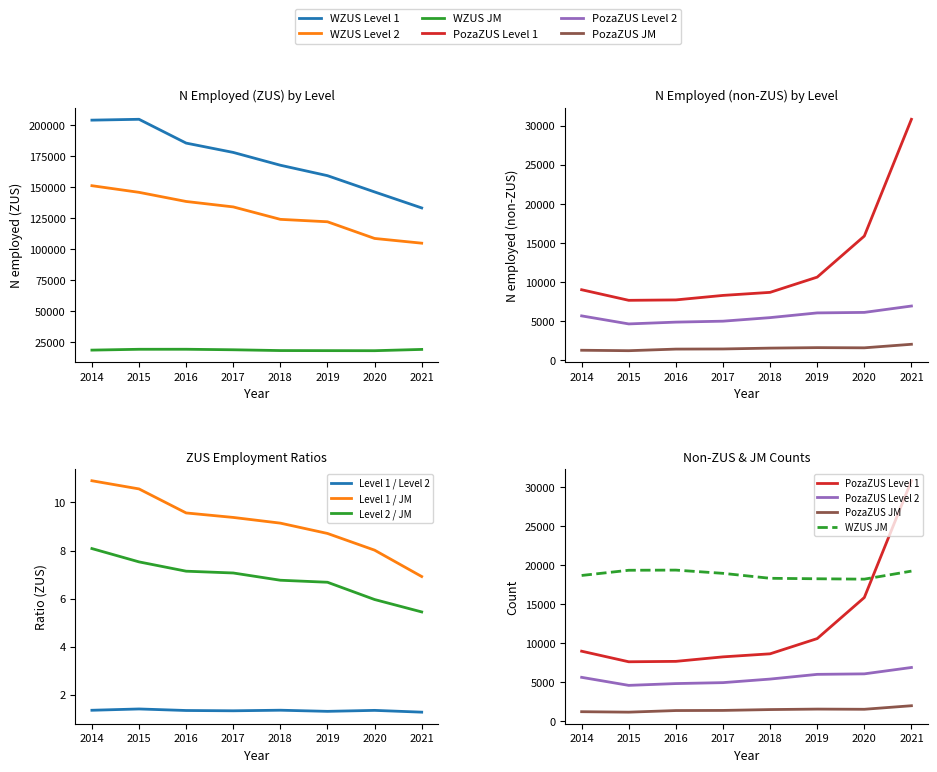

Which category has the highest value in the PL_N_WZUS_2 series?

2014